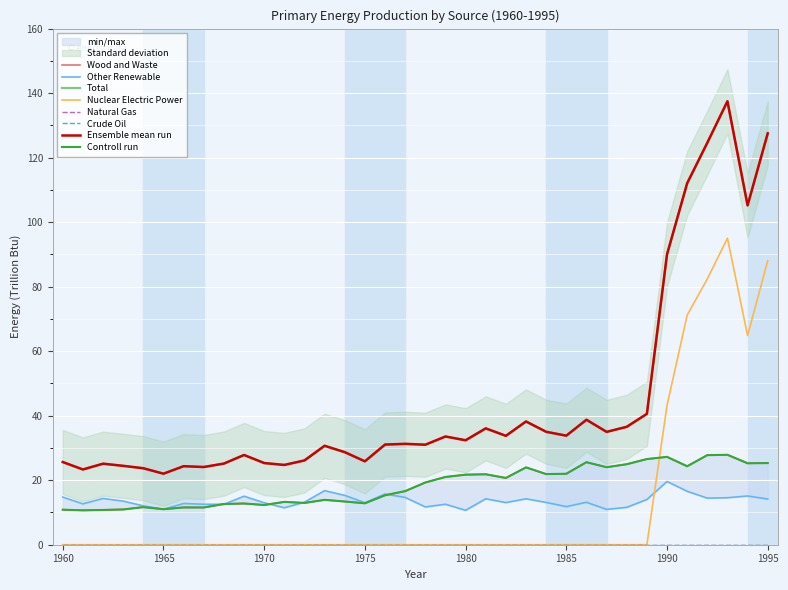

What is the value of the Other Renewable point at the 16th from the left?

13.0